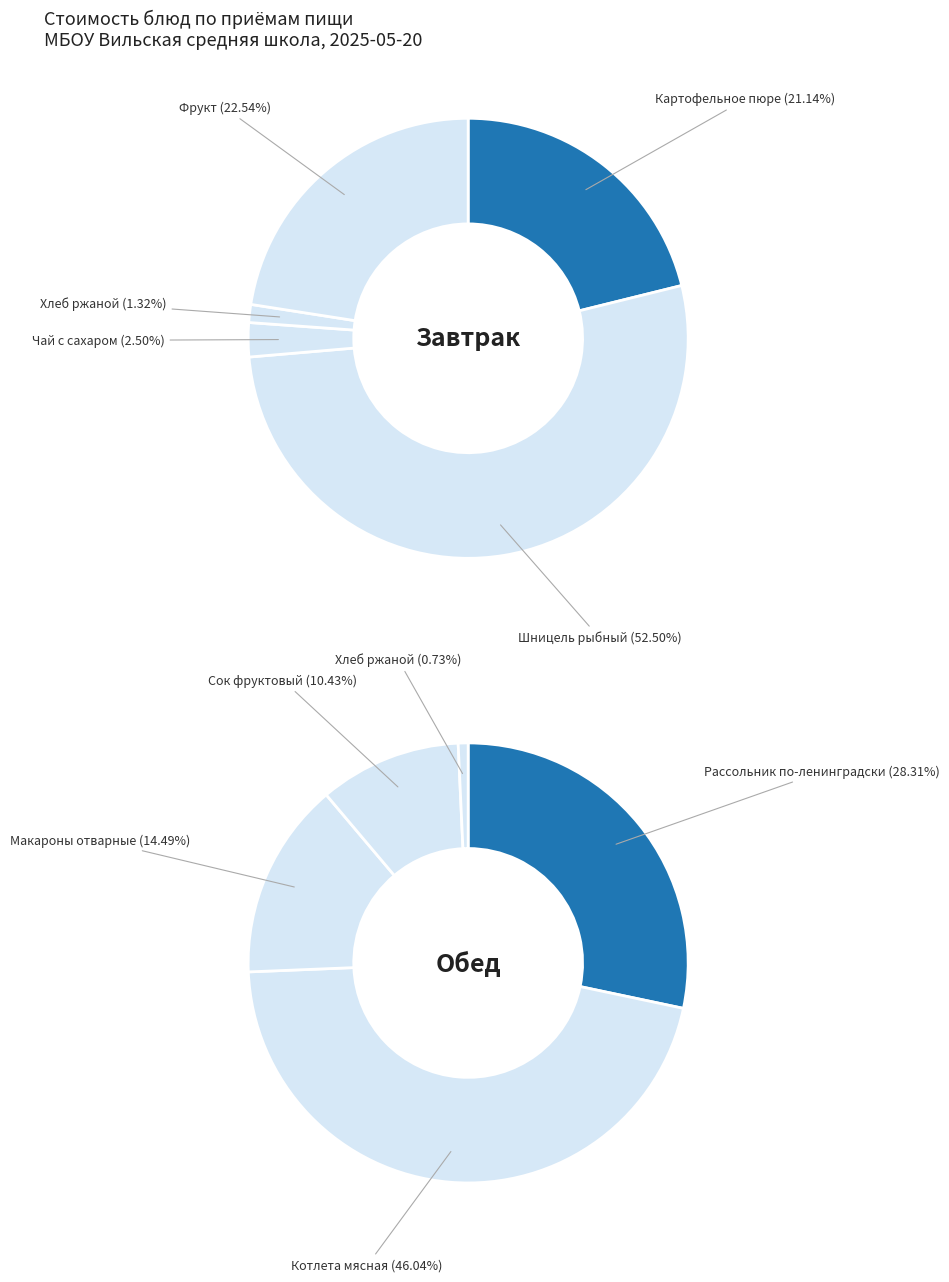

Which series has the widest spread of values?

Завтрак